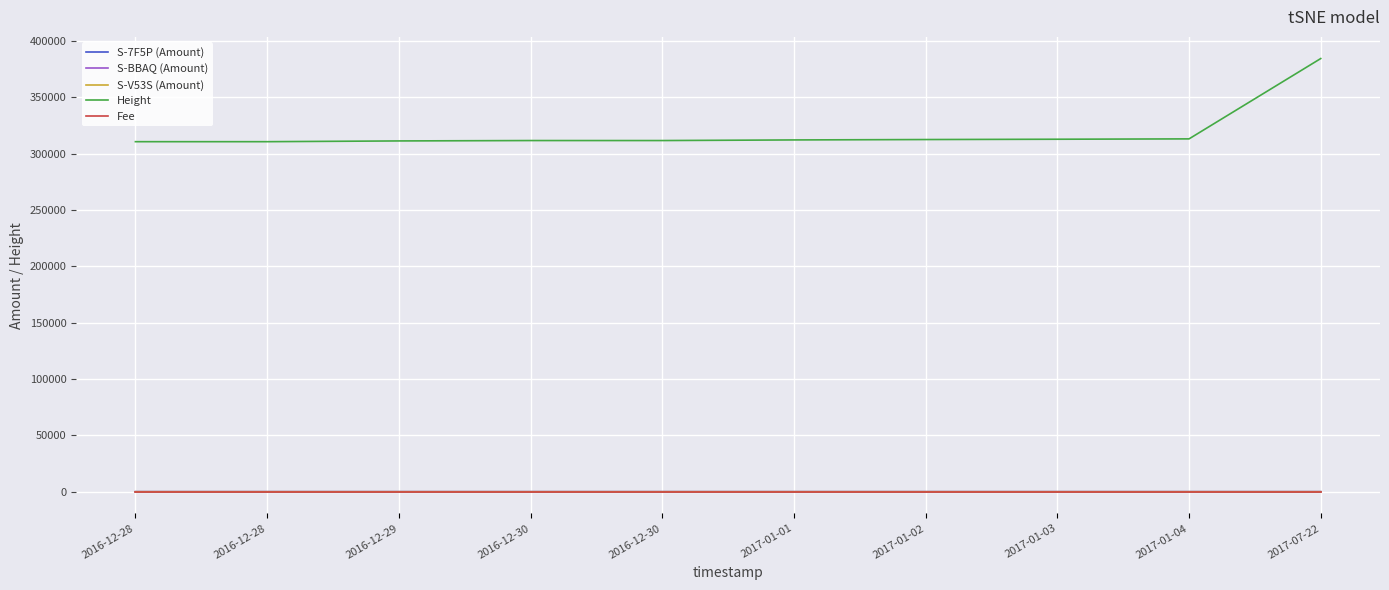

Reading left to right, list all the values displayed in this chart.

S-7F5P (Amount): 5	5	5	5	5	5	5	5	5	0
S-BBAQ (Amount): 5	5	5	5	5	5	5	5	5	0
S-V53S (Amount): 3	3	3	3	3	6	3	3	3	0
Height: 310720	310721	311390	311728	311729	312275	312622	312898	313210	384521
Fee: 1	1	1	1	1	1	1	1	1	1